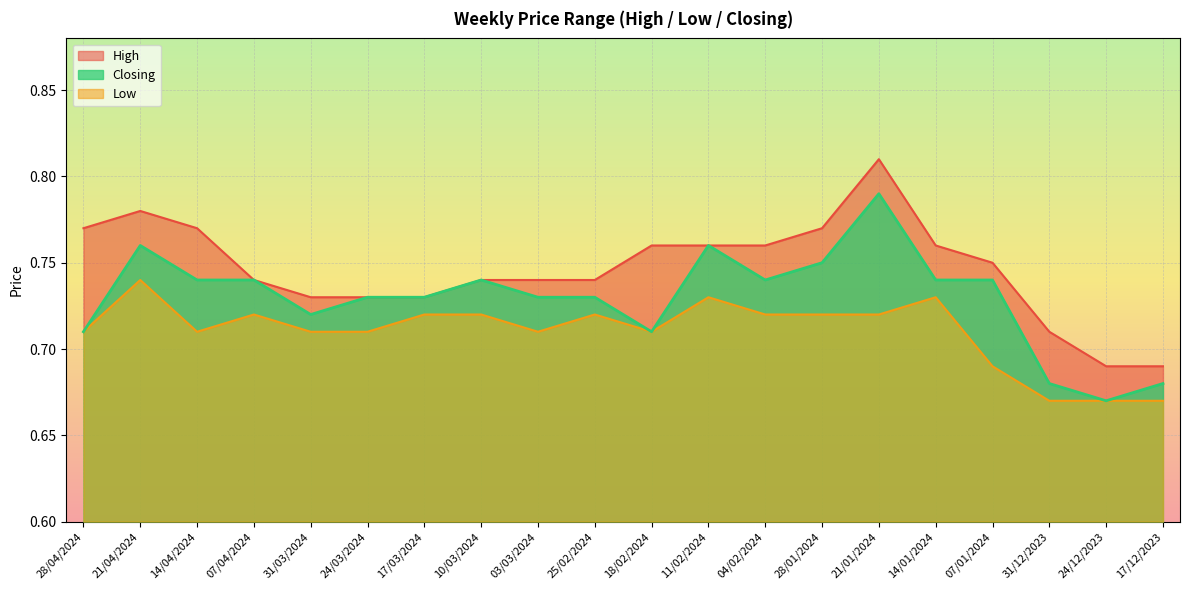

What is the label of the 1st point from the left?

28/04/2024